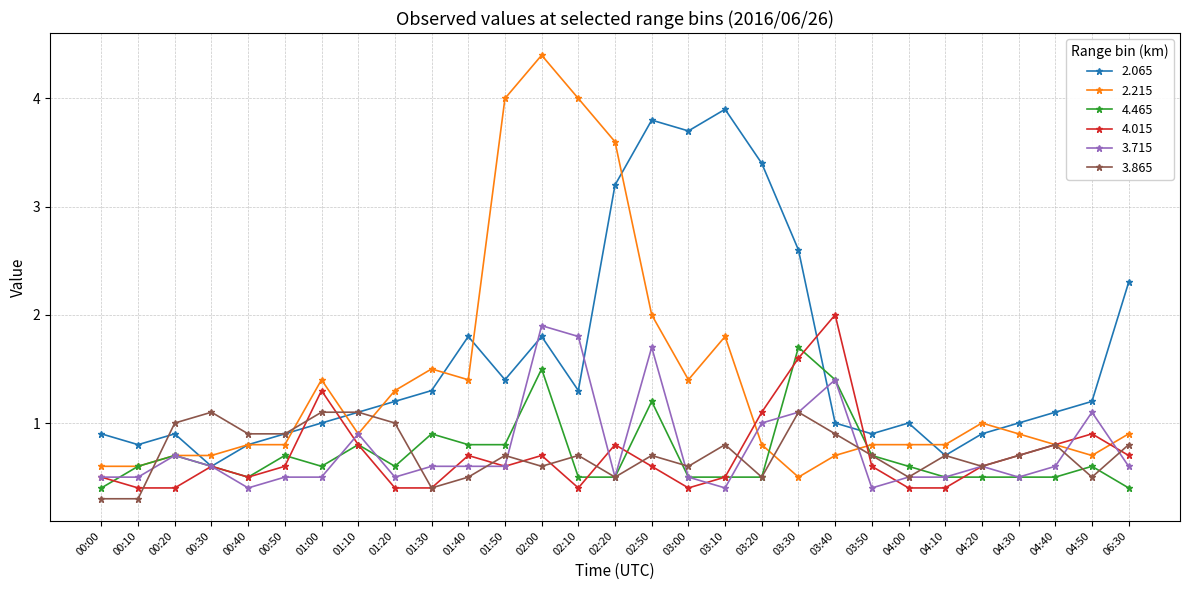

Which series changed the most between 00:20 and 01:40?

2.065